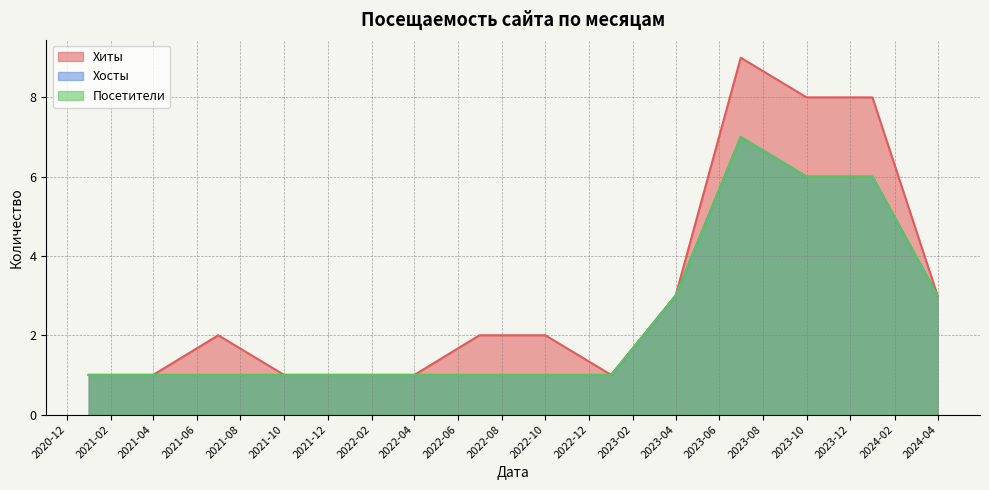

How many lines are shown in the chart?

3